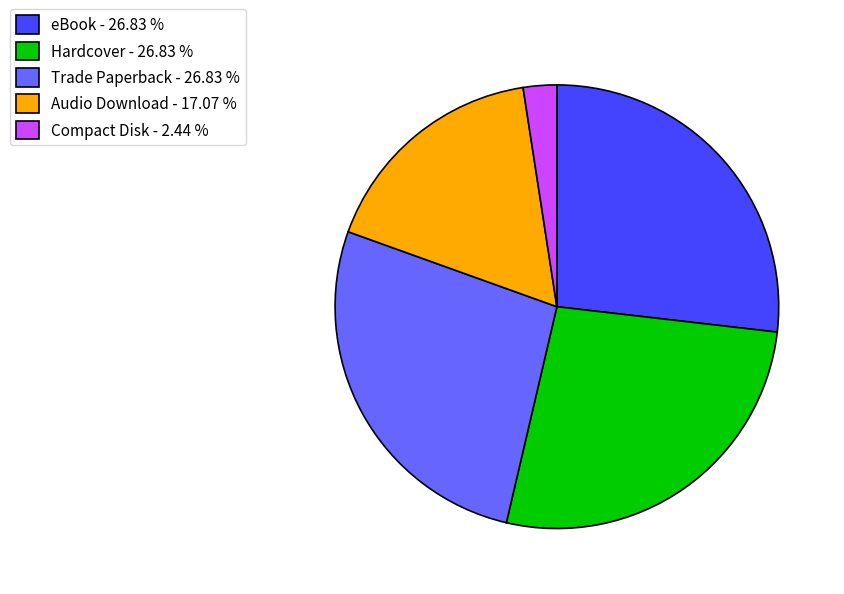

How many slices are in this pie chart?

5